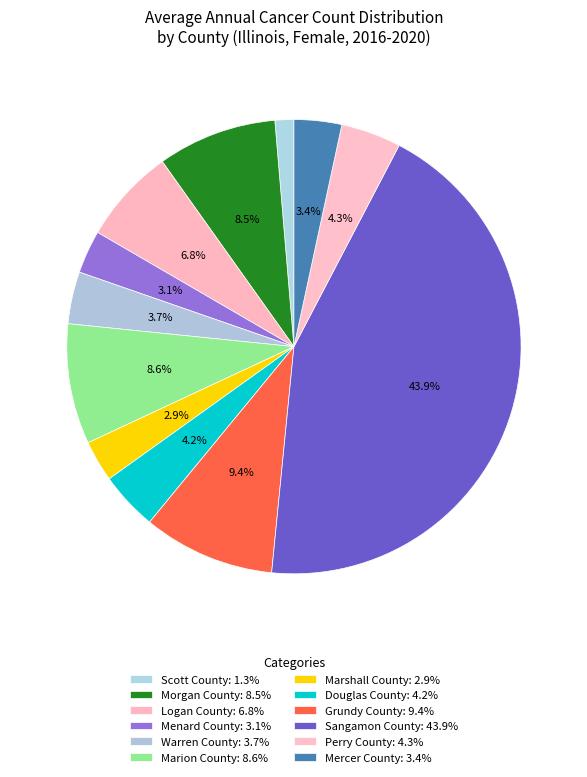

Is Perry County the majority of the pie?

No